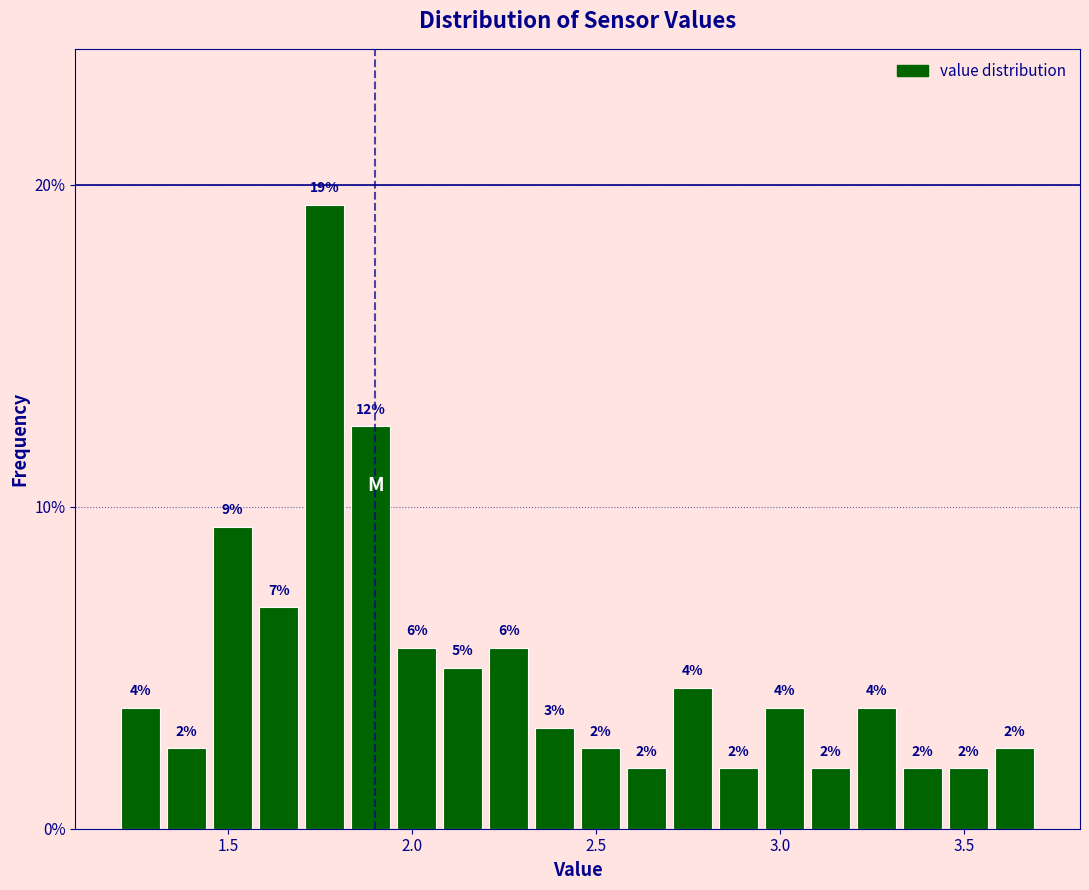

Around what value on the x-axis is the tallest bar? Give the approximate position of its centre, as read against the axis.

1.75